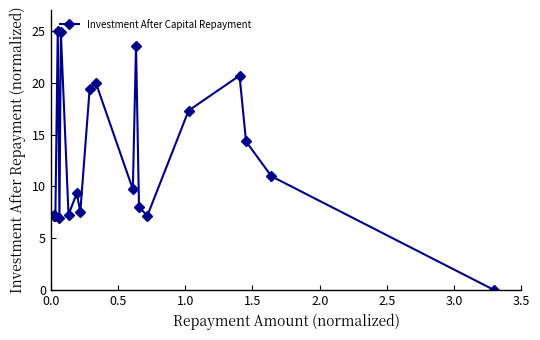

Does the chart have visible grid lines?

No